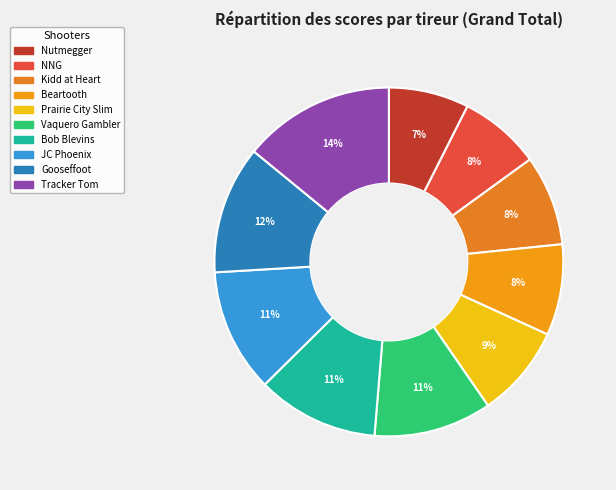

To the nearest percent, what is the average slice percentage?

10%